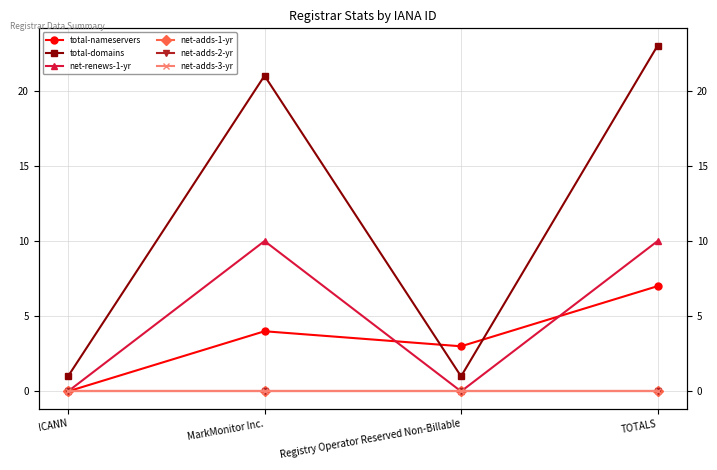

At how many categories does at least one series exceed 2?

3